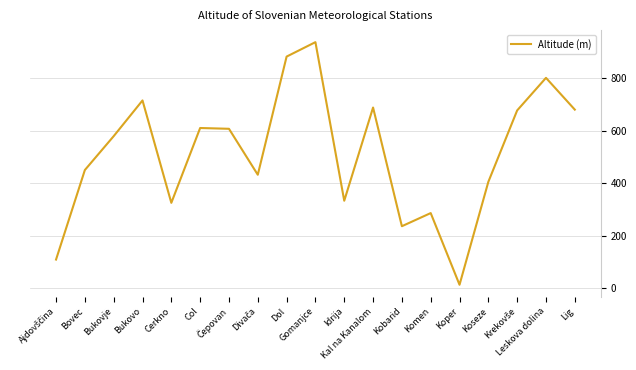

What is the difference between the maximum and minimum values?

924